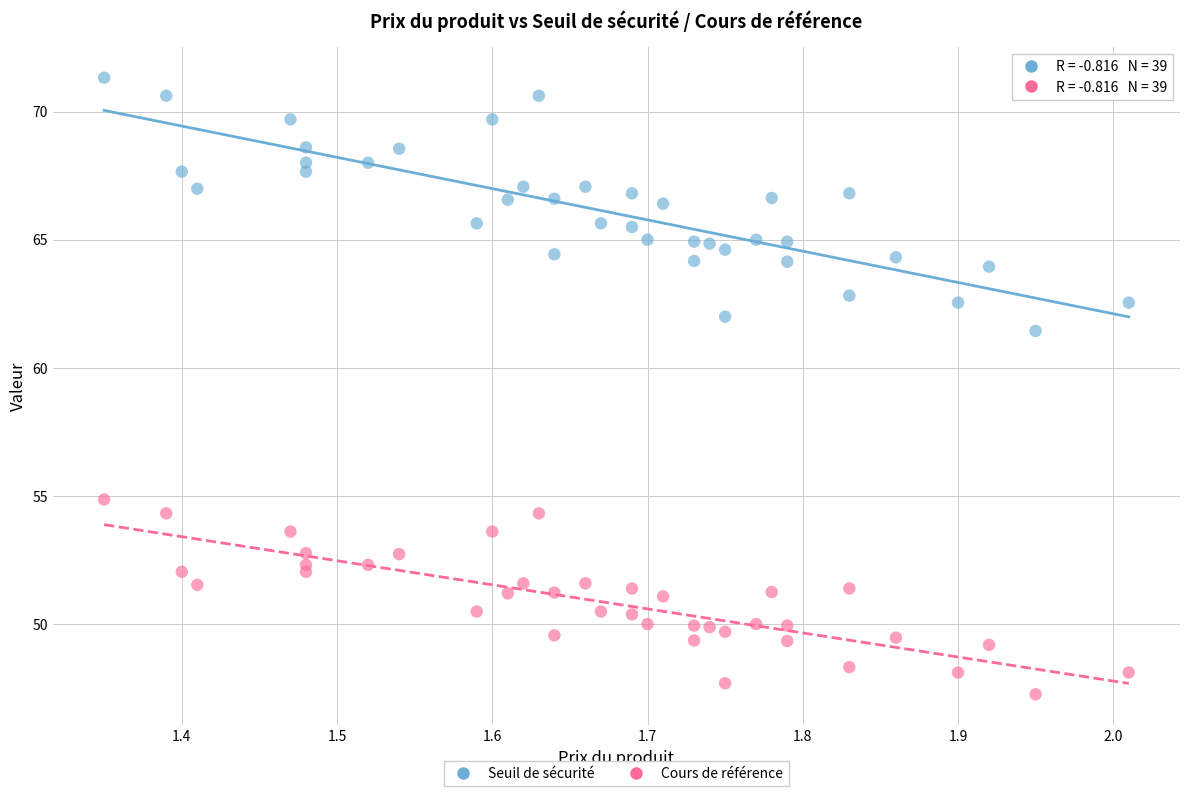

Across all series, what Y value is closest to 59?

61.4